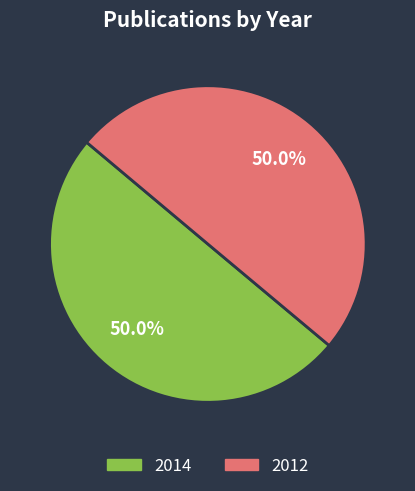

Combined, what portion of the pie is 2014 and 2012?

100.0%